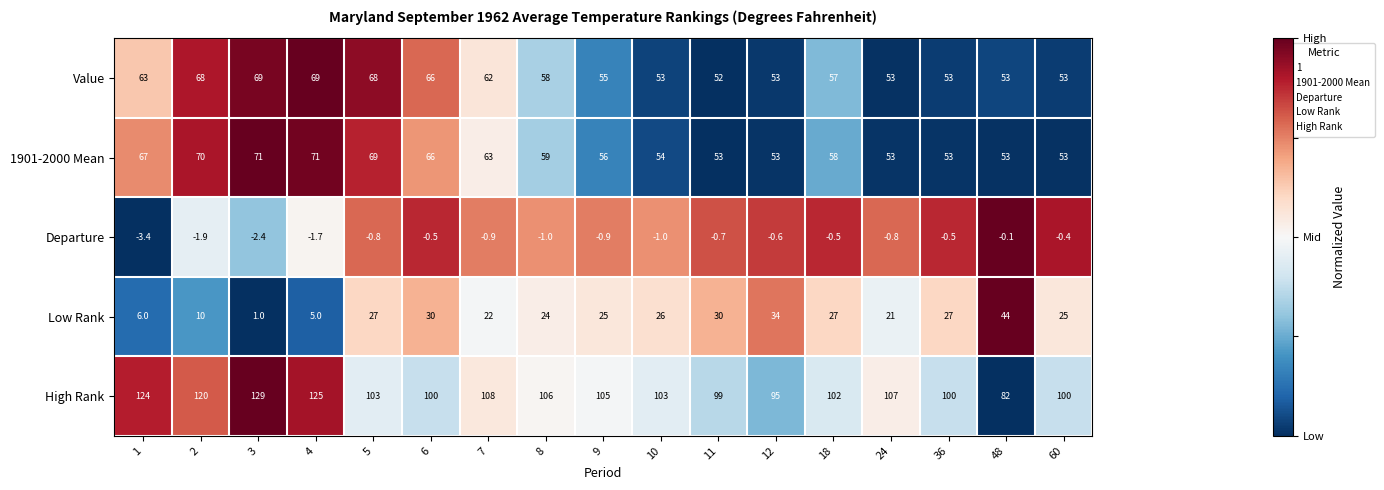

True or false: Departure has a value of -1.0 at 8.

True